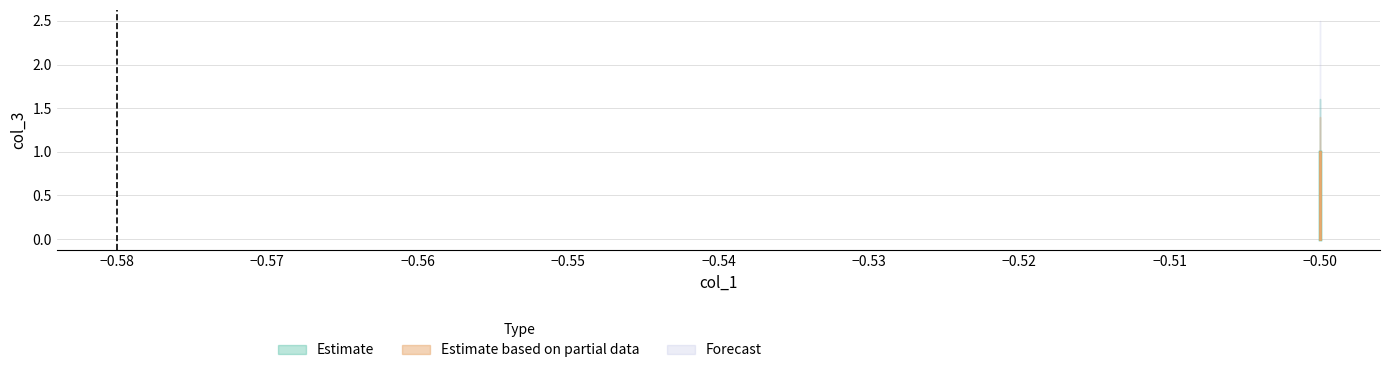

True or false: col_1 has a value of -0.1 at 1.

False